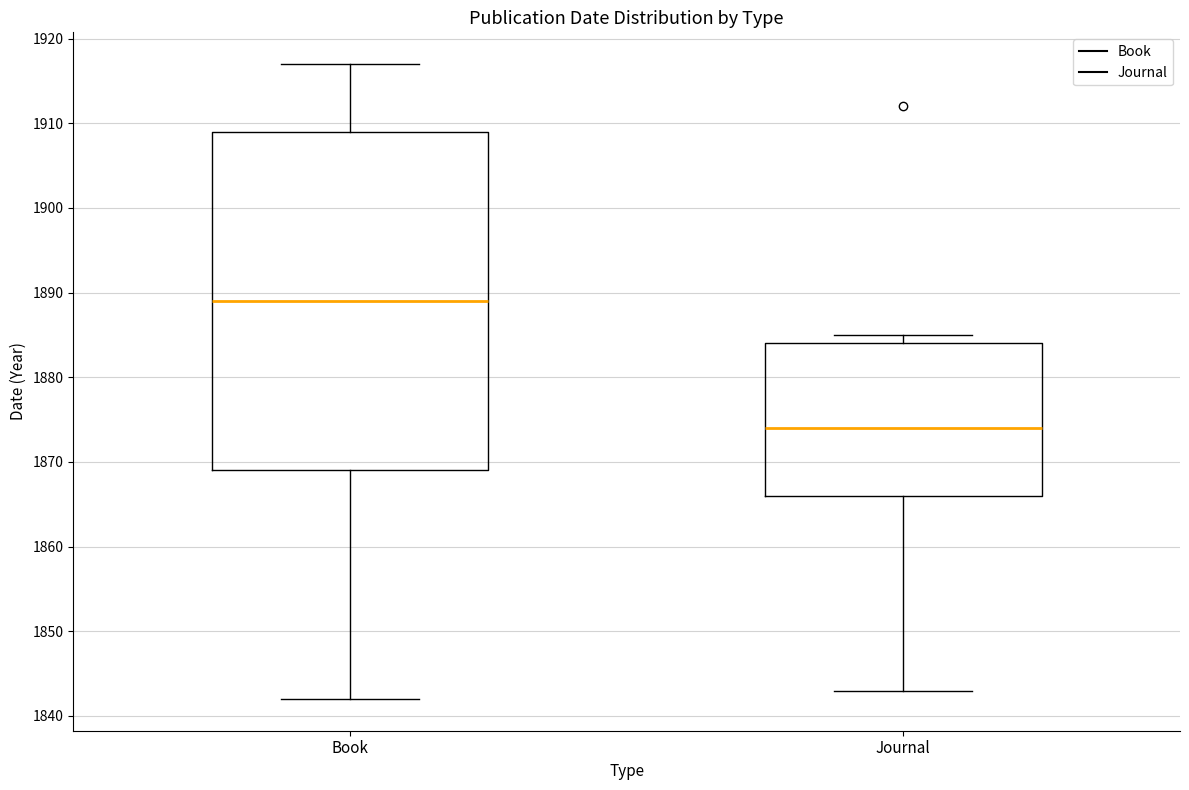

Which box's median line is the highest?

Book